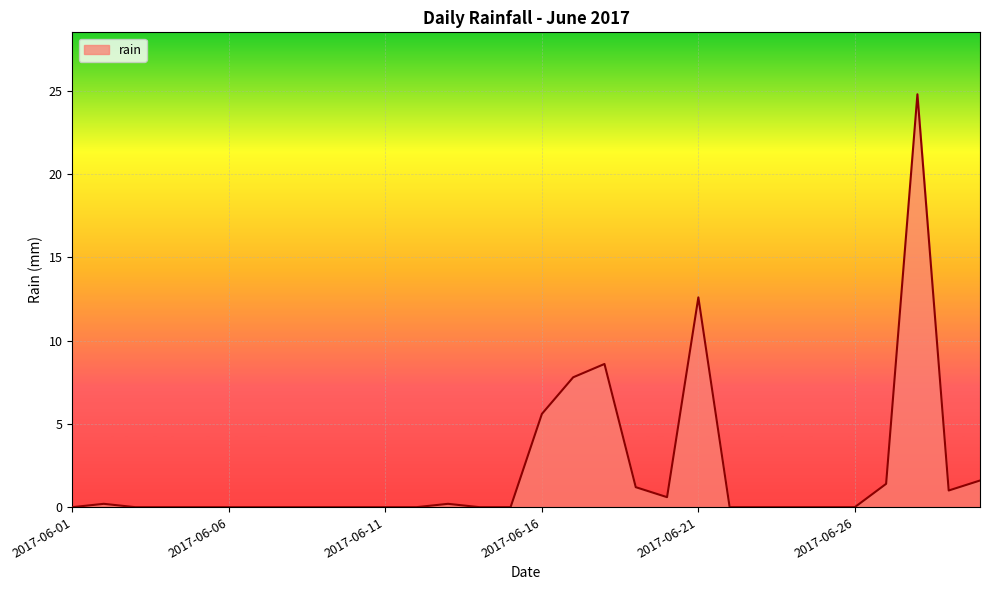

What is the maximum value shown in the chart?

24.8